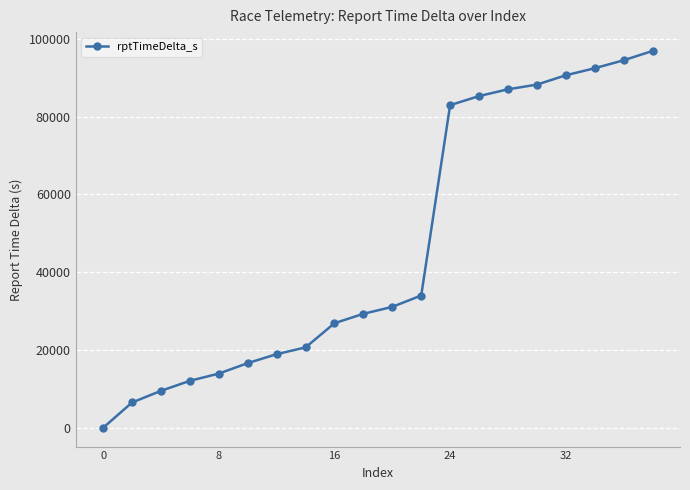

What is the difference between the second highest and minimum values?

94475